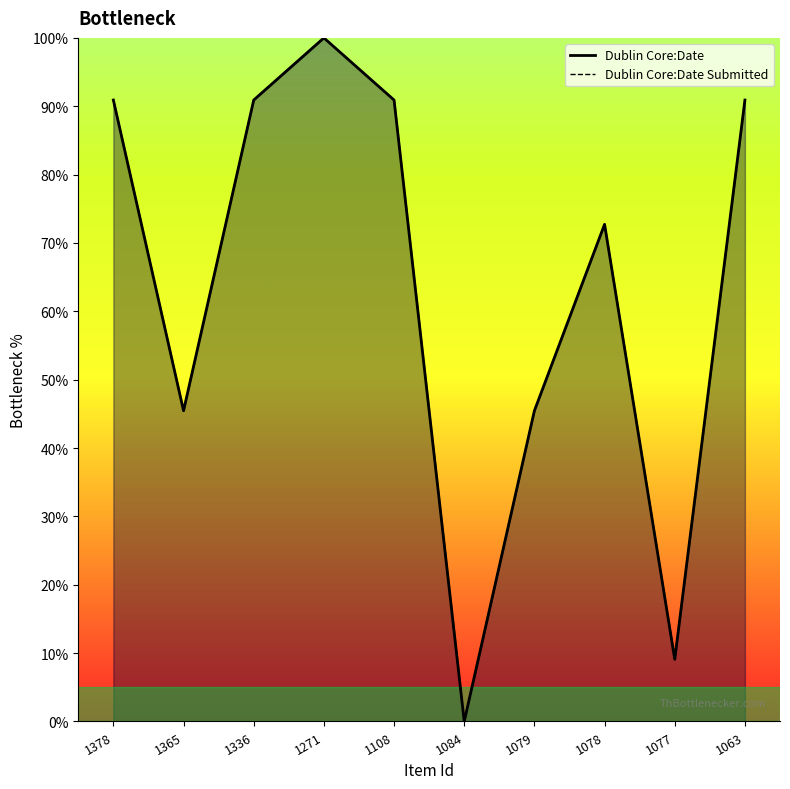

What is the value of the Dublin Core:Date point at the 1st from the left?

90.9